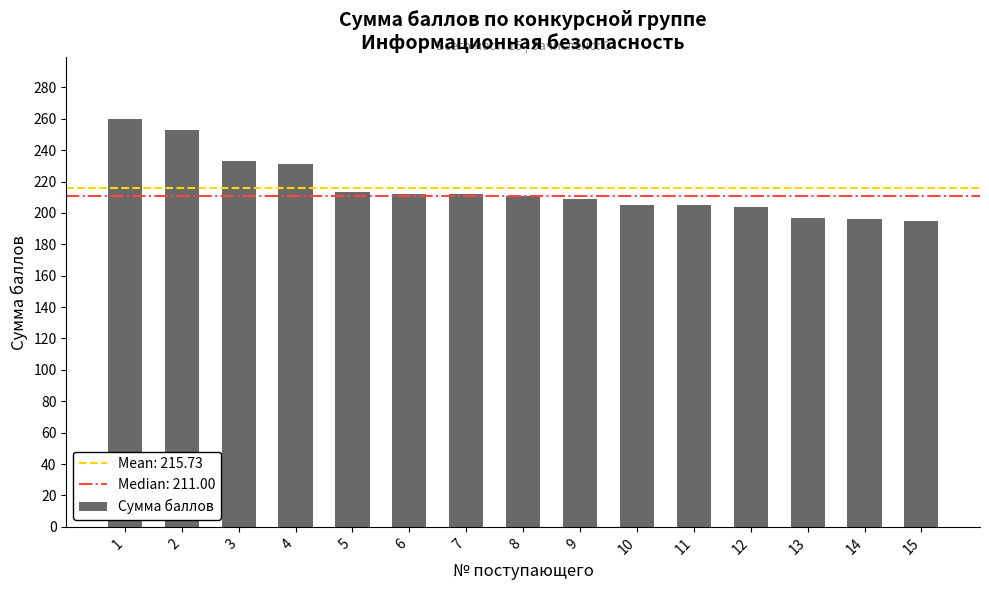

Is it true that the value at 13 is 266?

False